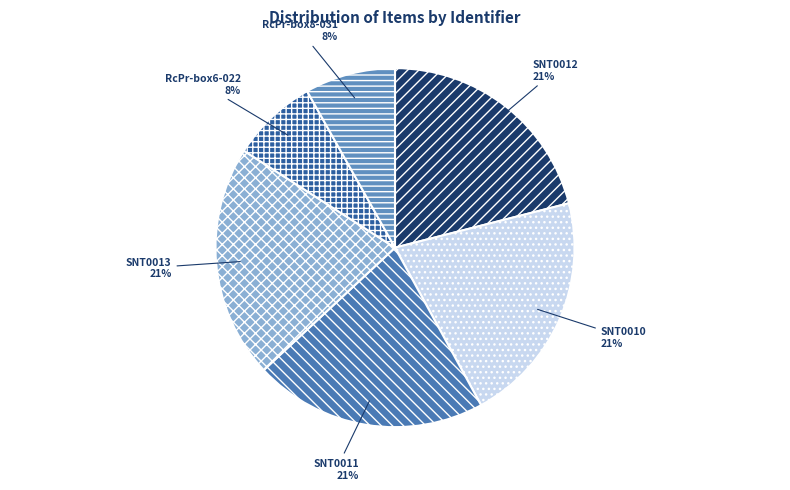

Approximately how many times larger is the value at SNT0013 compared to SNT0011?

1.0